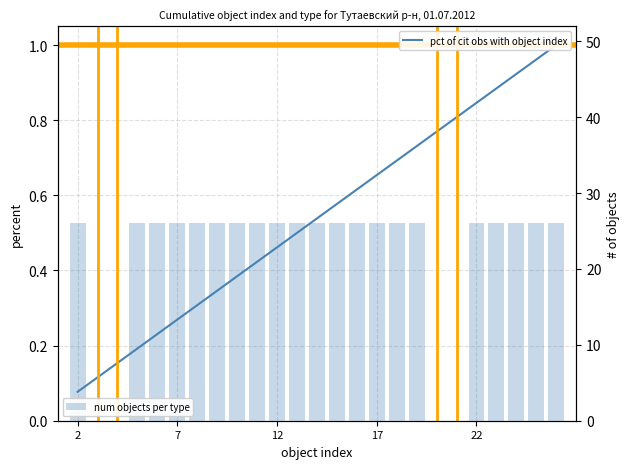

Between 9 and 15, which series saw the biggest shift?

pct of cit obs with object index